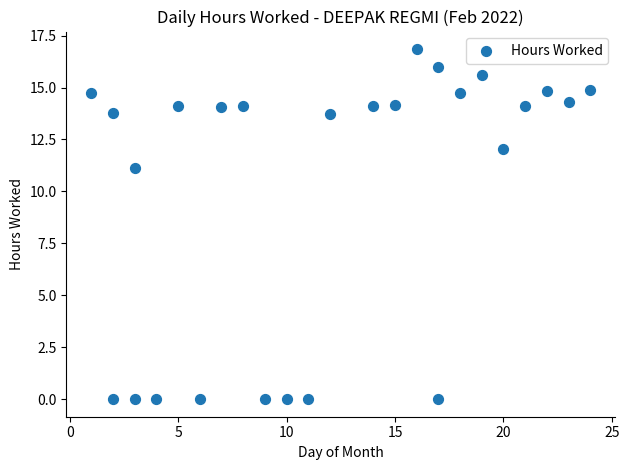

What is the range of X values (max minus min)?

23.0